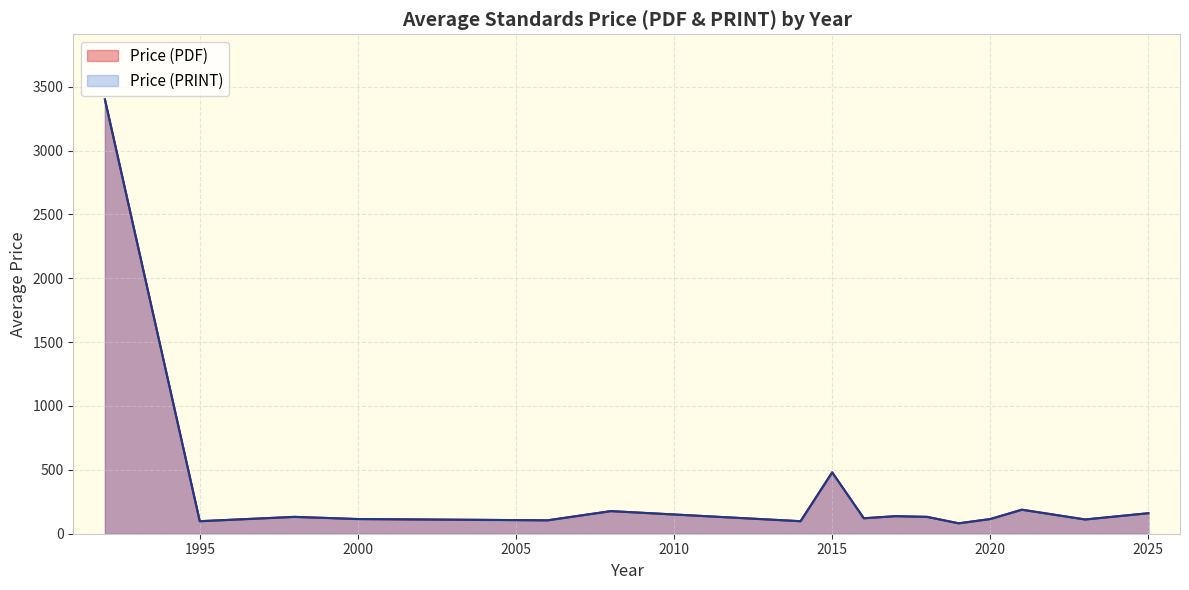

The value of Price (PDF) at 22 is 27. True or false?

False